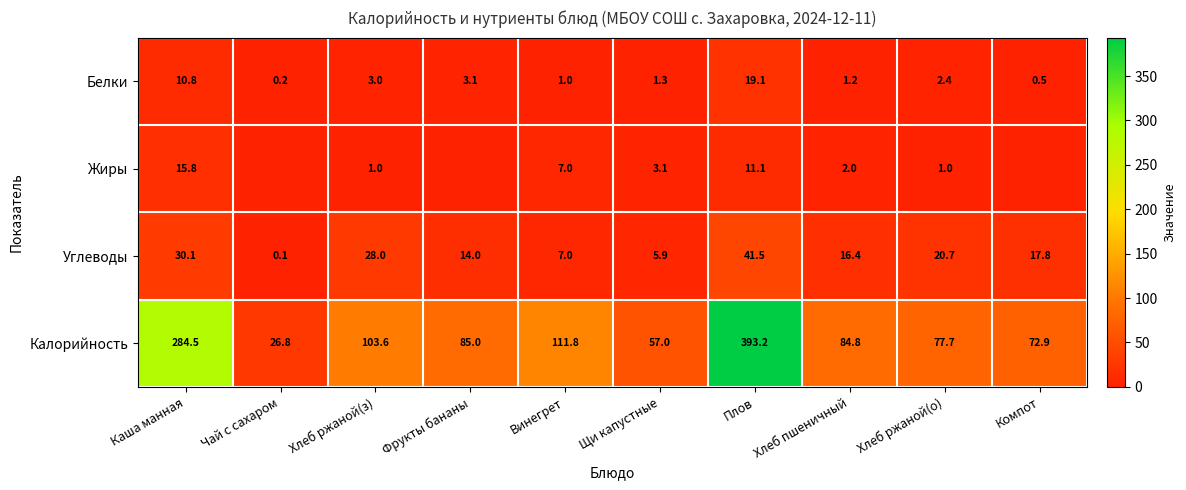

How many values in the Белки series are below 2?

5